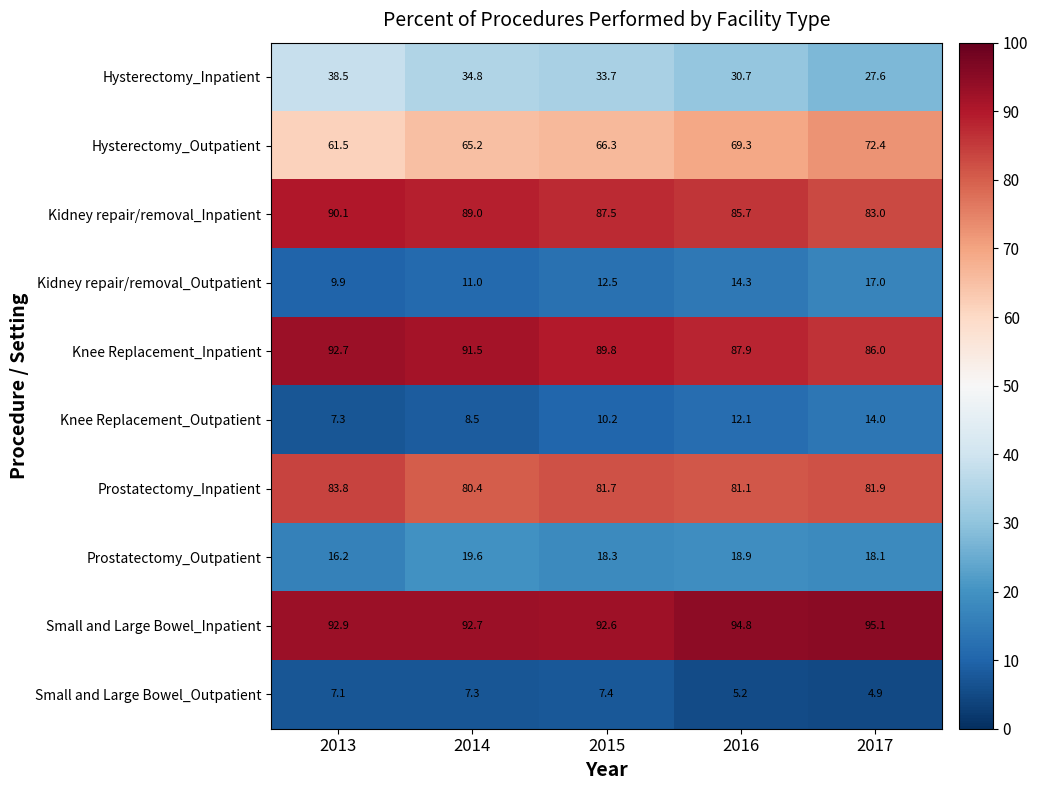

At which label does Hysterectomy_Outpatient reach its peak?

2017